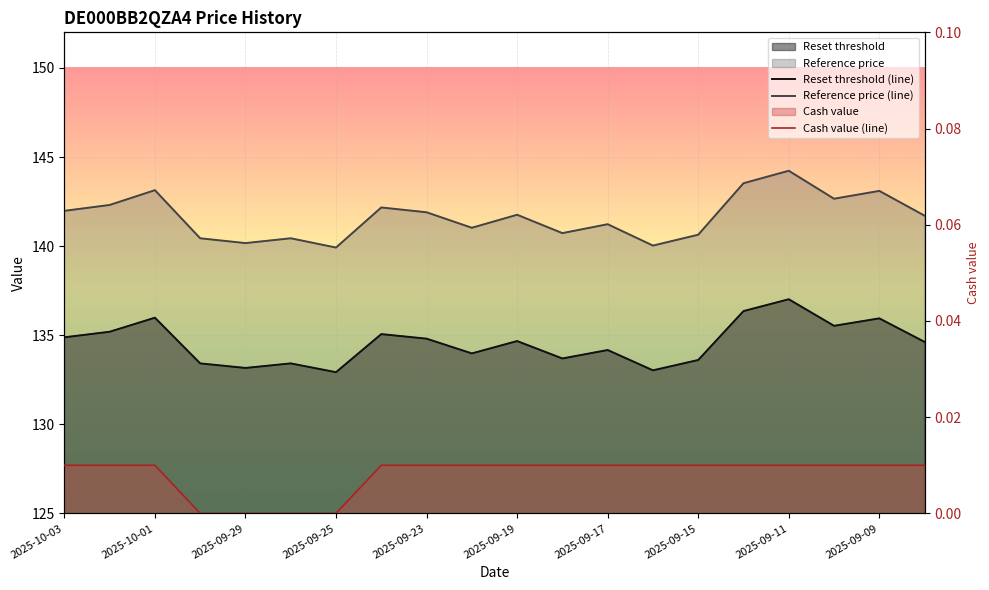

True or false: Cash value (line) and Reference price (line) intersect in this chart.

False